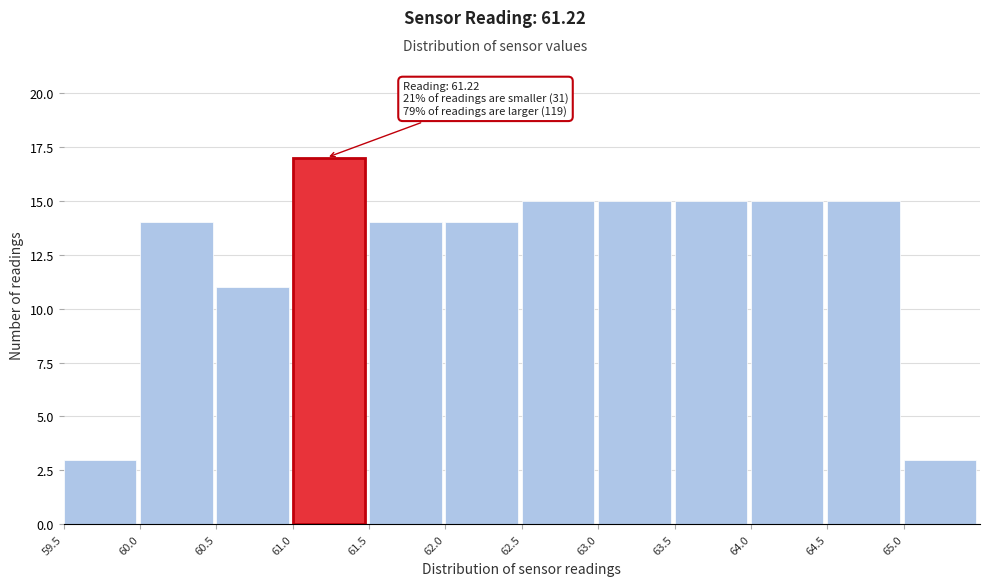

Which range on the x-axis has the tallest bar?

61.0 to 61.5